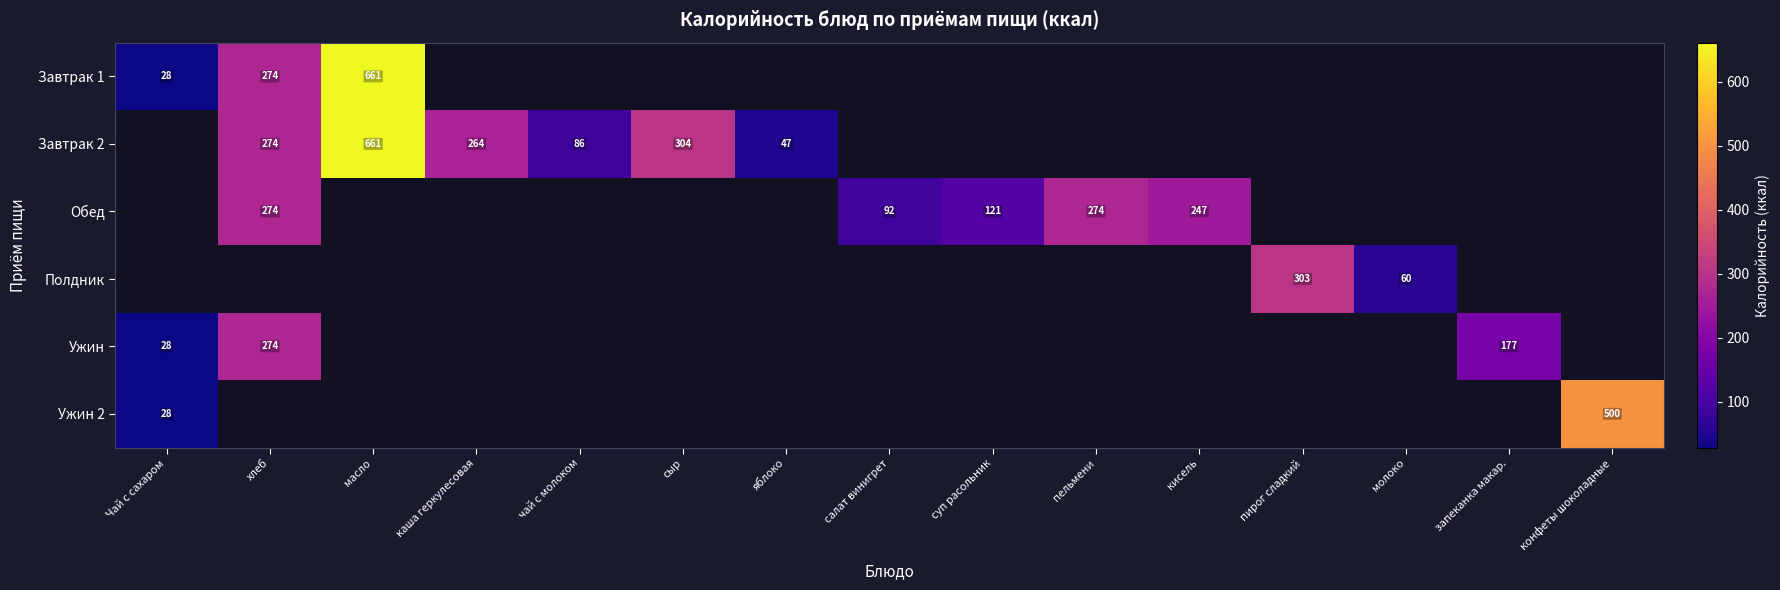

Is it true that Ужин 2 equals 47 at Чай с сахаром?

False